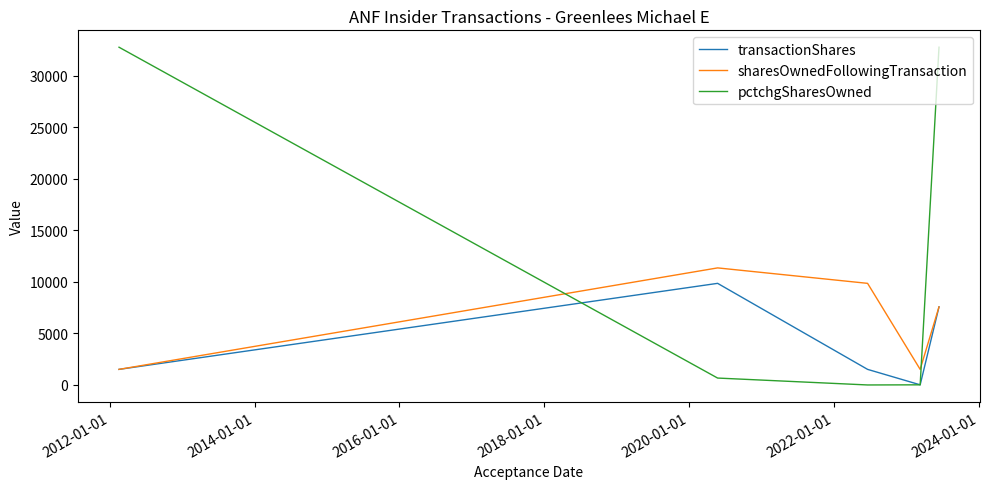

True or false: transactionShares has more than 1 interior local peaks.

False